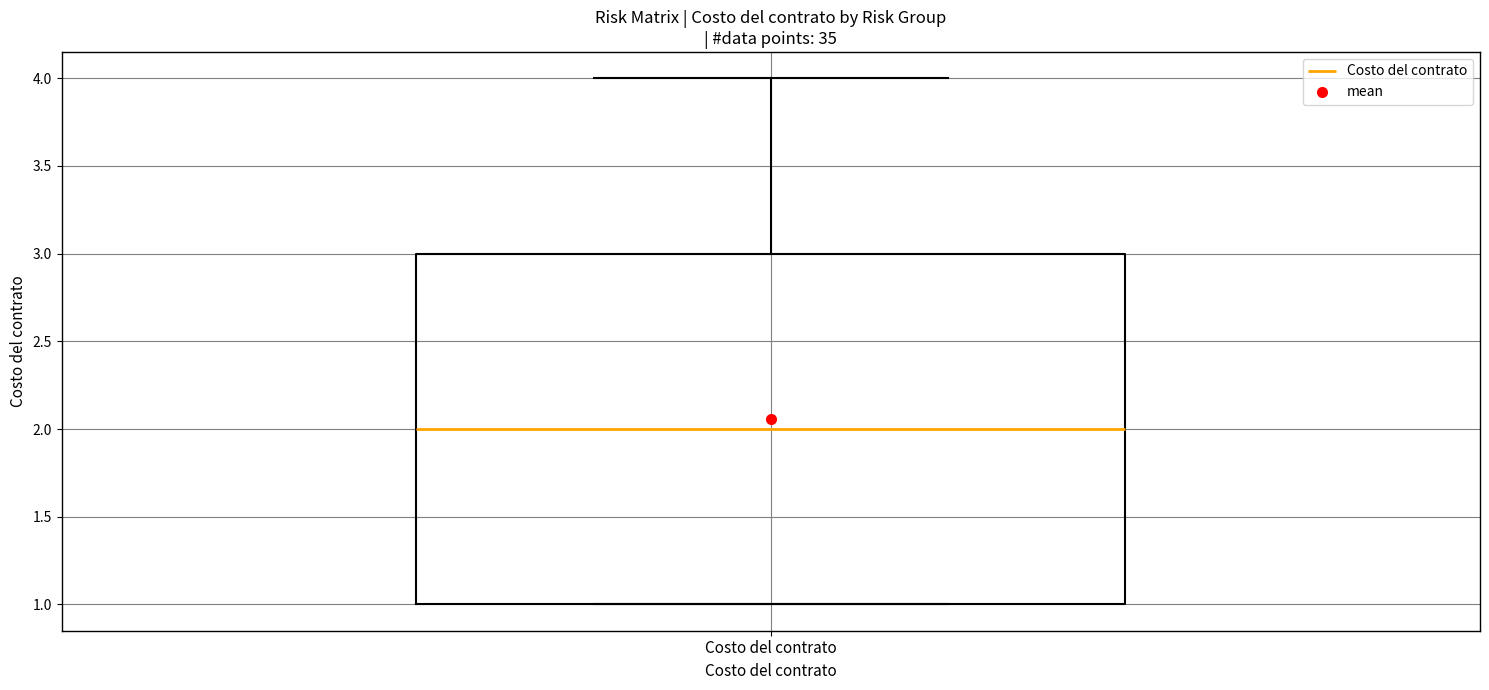

Where does the median line of the box for Costo del contrato sit on the y-axis? The values are not printed on the chart, so give them approximately, as read against the axis.

2